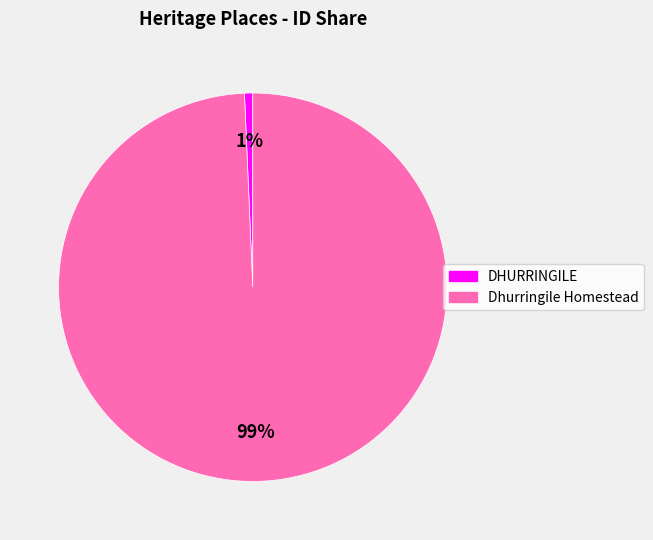

How many slices are in this pie chart?

2